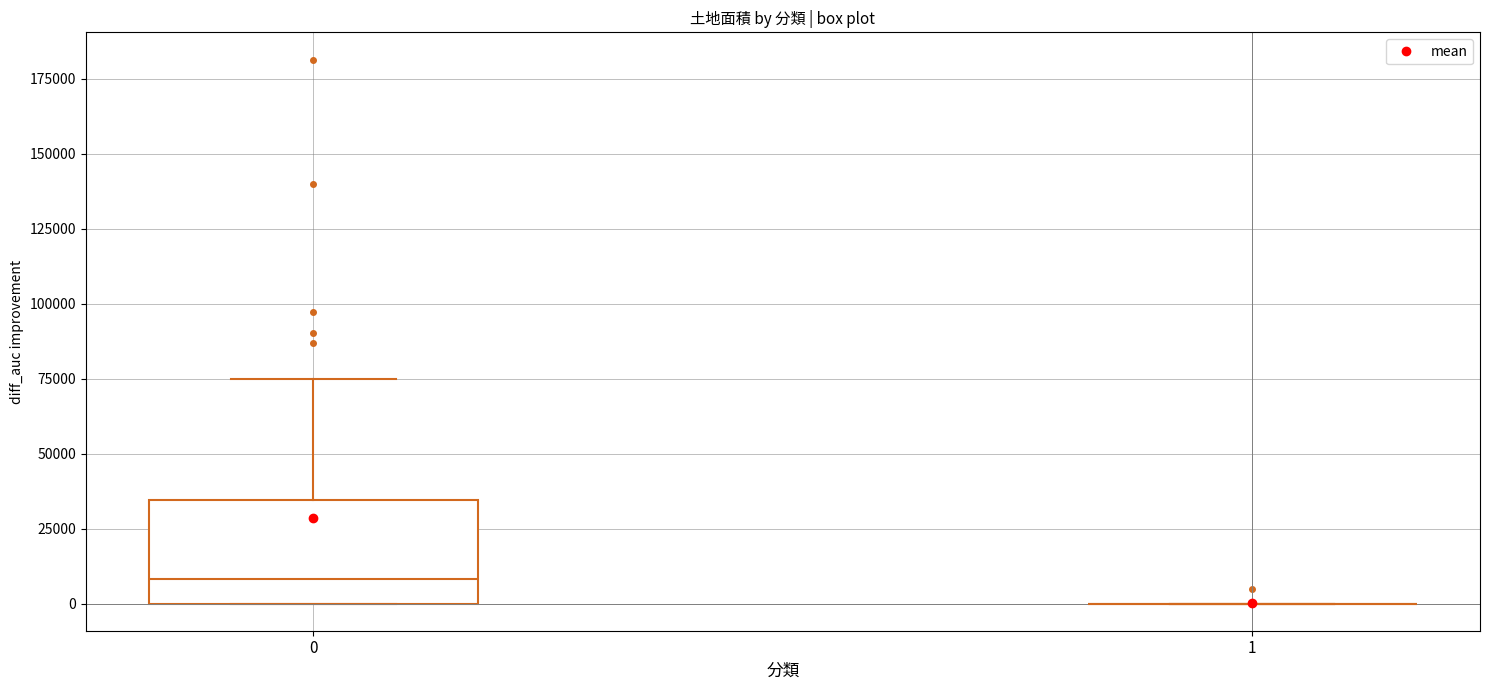

Reading left to right, transcribe this box plot: for each box, give where its median line is, the range the box spans, and where its two whiskers end, as read against the y-axis. The values are not printed on the chart, so give them approximately, as read against the axis.

0: median 10000, box 0 to 35000, whiskers 0 to 75000
1: box collapsed to a line at 0, whiskers 0 to 0